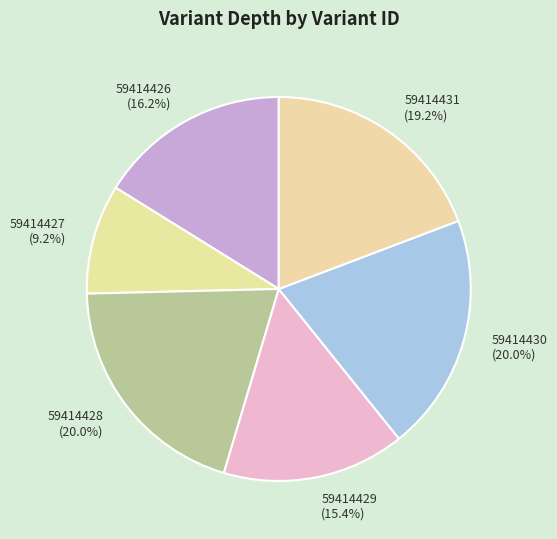

Is the sum of 59414430 and 59414431 greater than half?

No